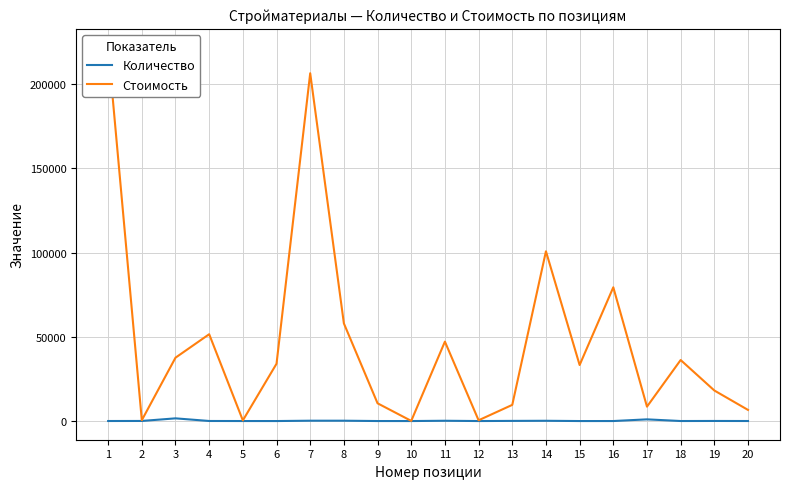

True or false: Стоимость has more than 0 points higher than both neighbors.

True